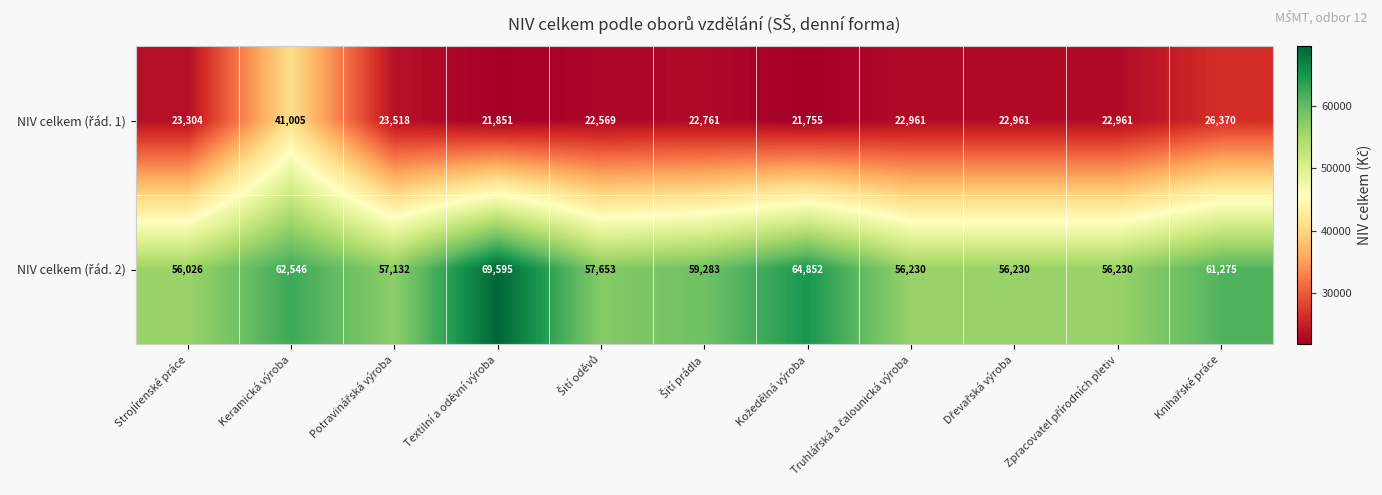

What is the maximum value shown in the chart?

69595